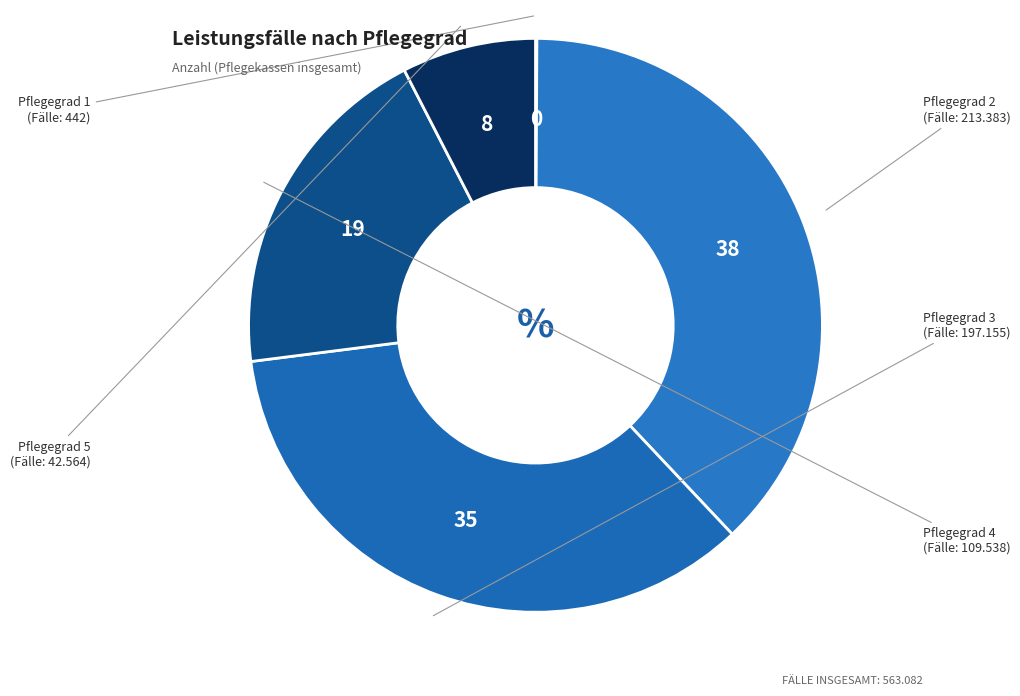

Which slice is the largest?

Pflegegrad 2